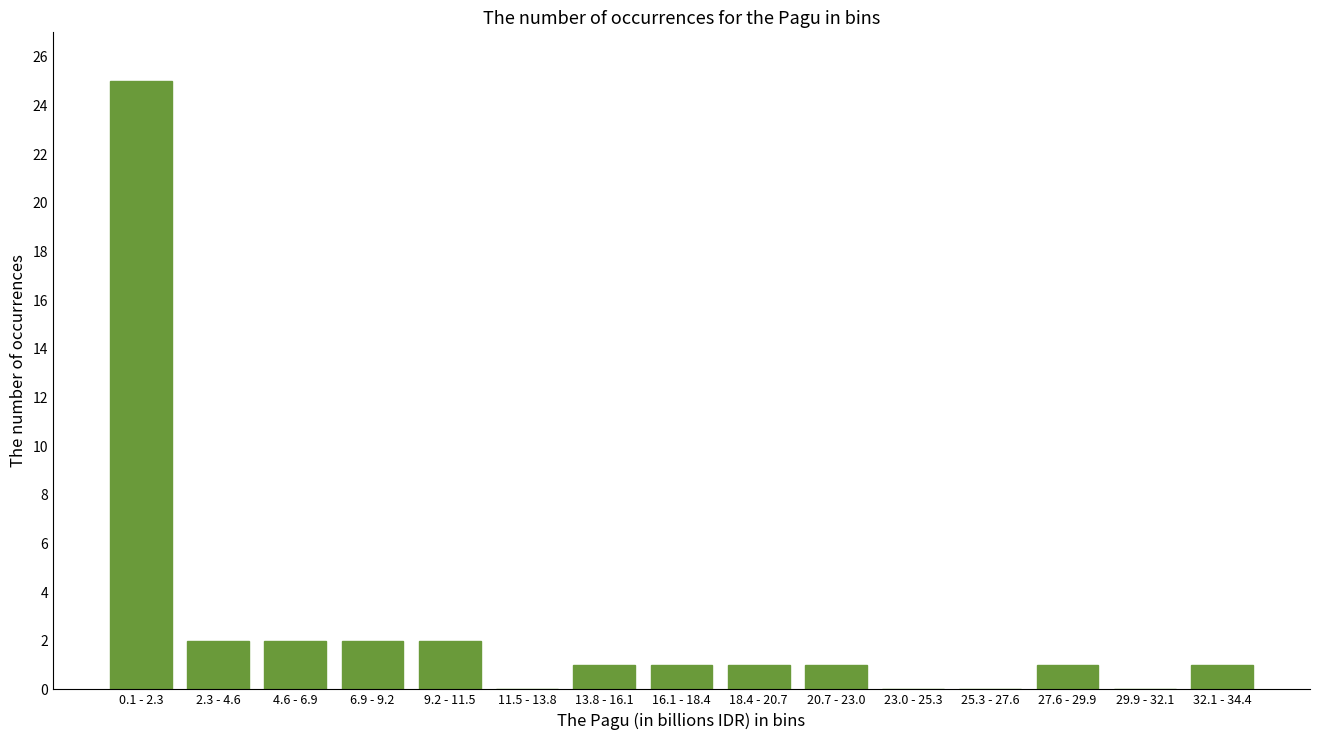

Reading left to right, what are all the values shown in this chart?

0.1 - 2.3=25	2.3 - 4.6=2	4.6 - 6.9=2	6.9 - 9.2=2	9.2 - 11.5=2	11.5 - 13.8=0	13.8 - 16.1=1	16.1 - 18.4=1	18.4 - 20.7=1	20.7 - 23.0=1	23.0 - 25.3=0	25.3 - 27.6=0	27.6 - 29.9=1	29.9 - 32.1=0	32.1 - 34.4=1